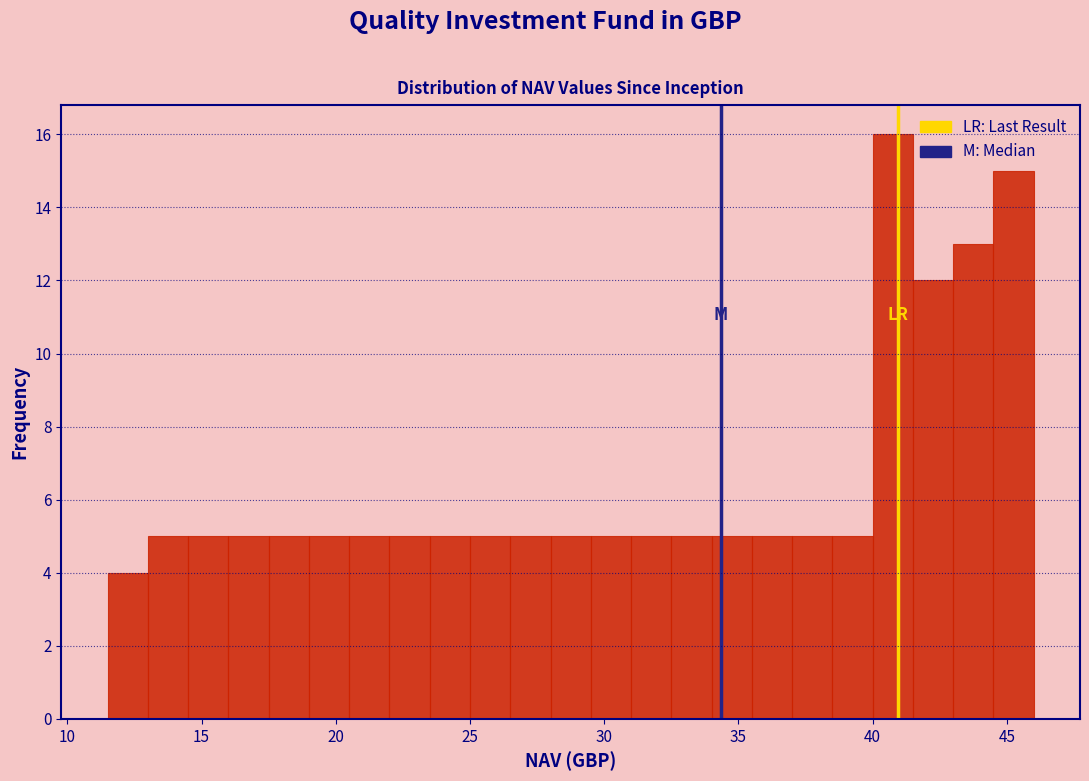

Around what value on the x-axis is the tallest bar? Give the approximate position of its centre, as read against the axis.

41.0